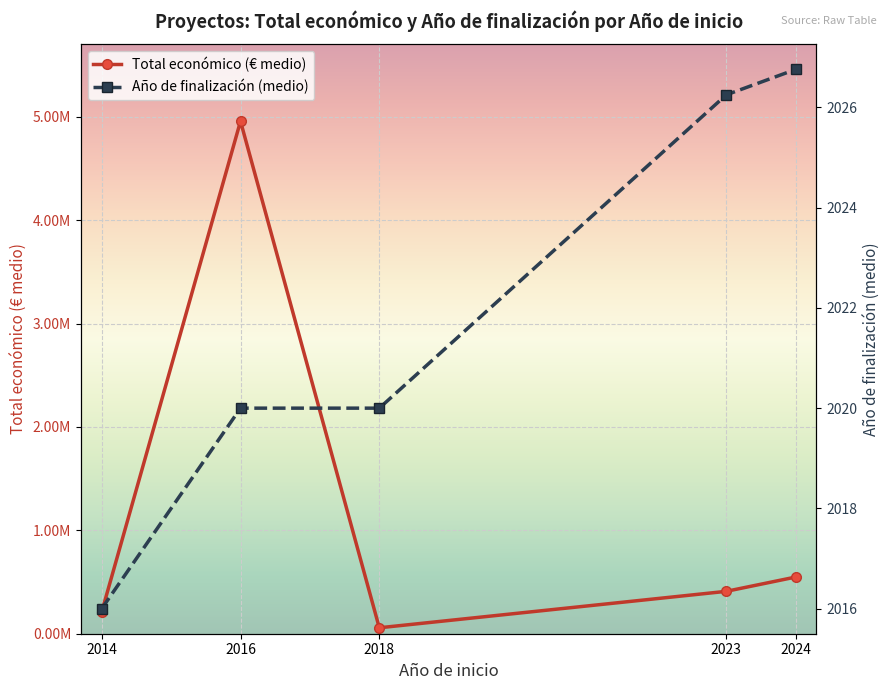

The Total económico (€ medio) series shows 749336.2 at 2024. True or false?

False